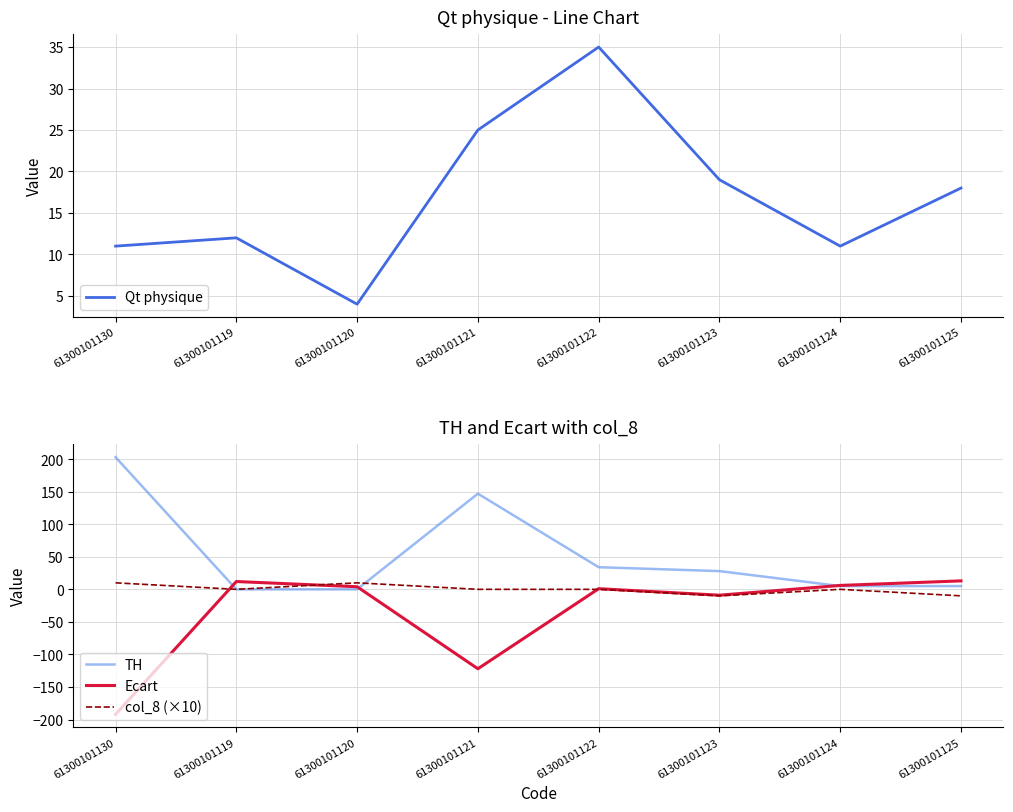

Which series has the largest total across all categories?

TH